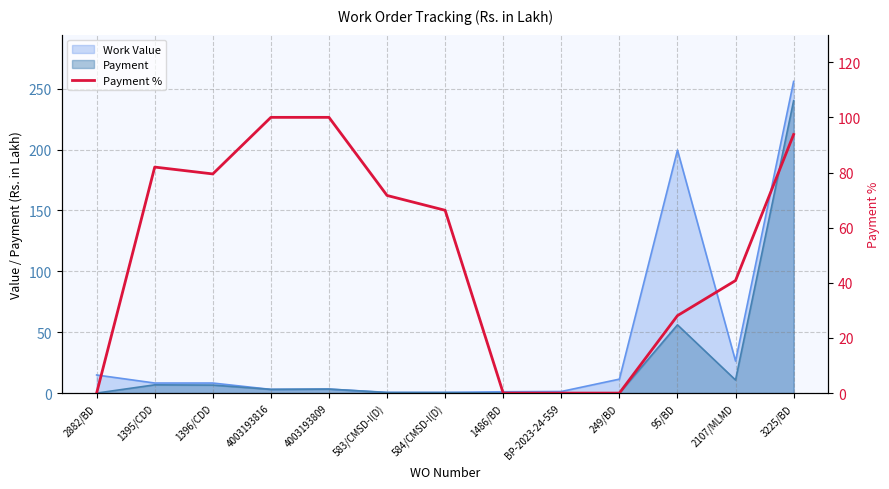

What is the label of the 2nd point from the left?

1395/CDD